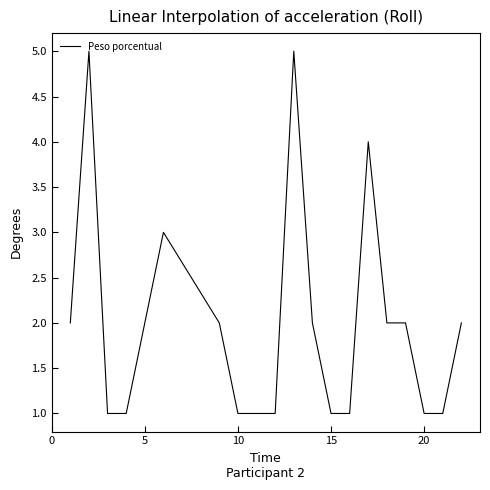

What is the maximum value shown in the chart?

5